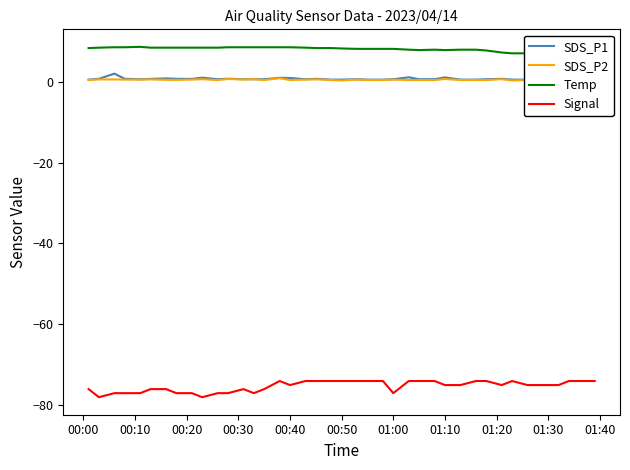

True or false: SDS_P2 and Signal cross at least once.

False